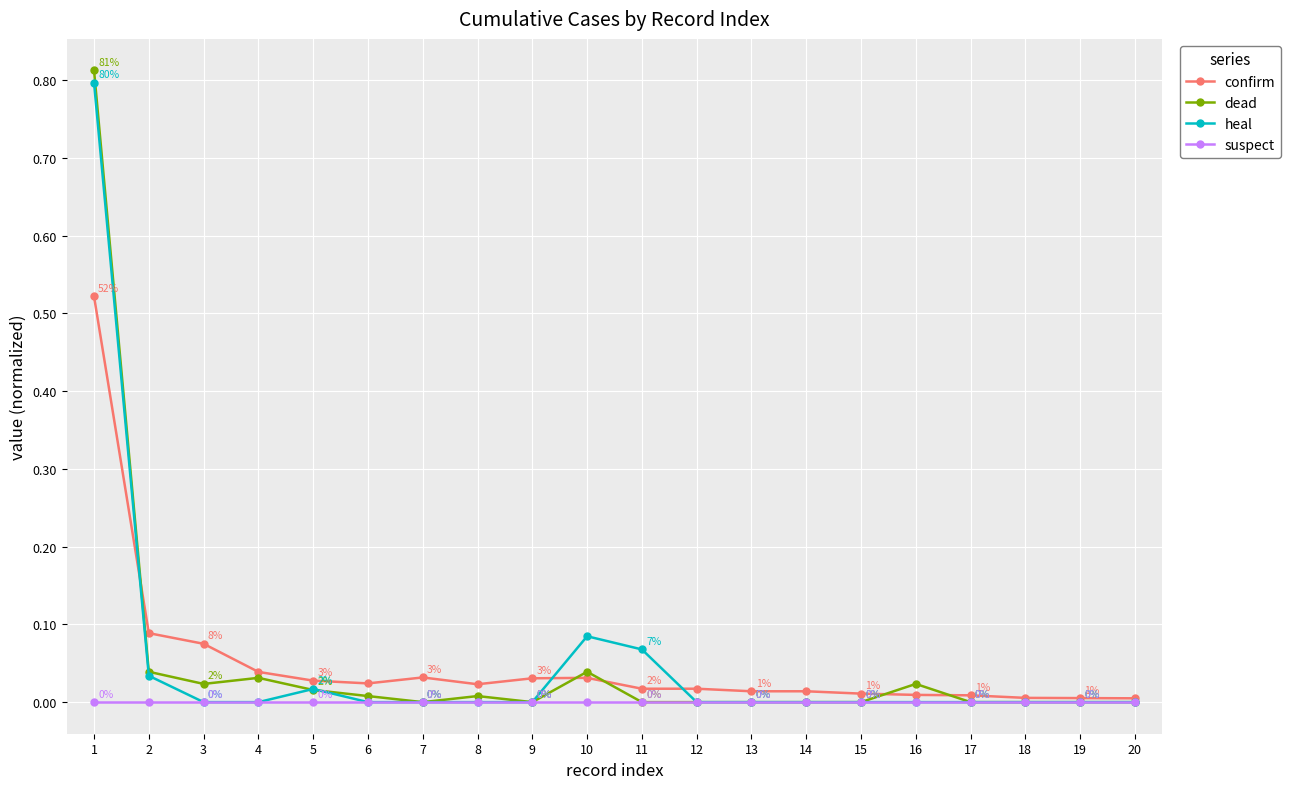

The value of confirm at 14 is 0.0. True or false?

True